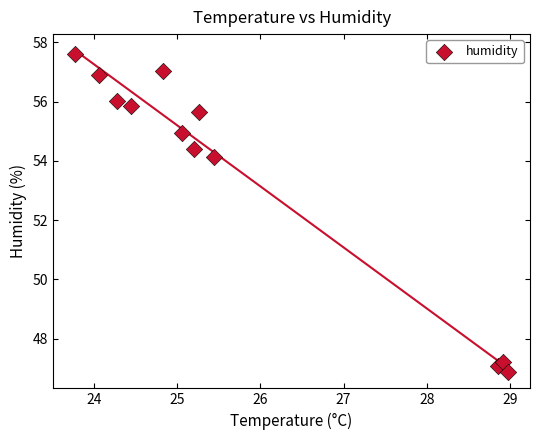

What Y value in the scatter plot is closest to 52?

54.1